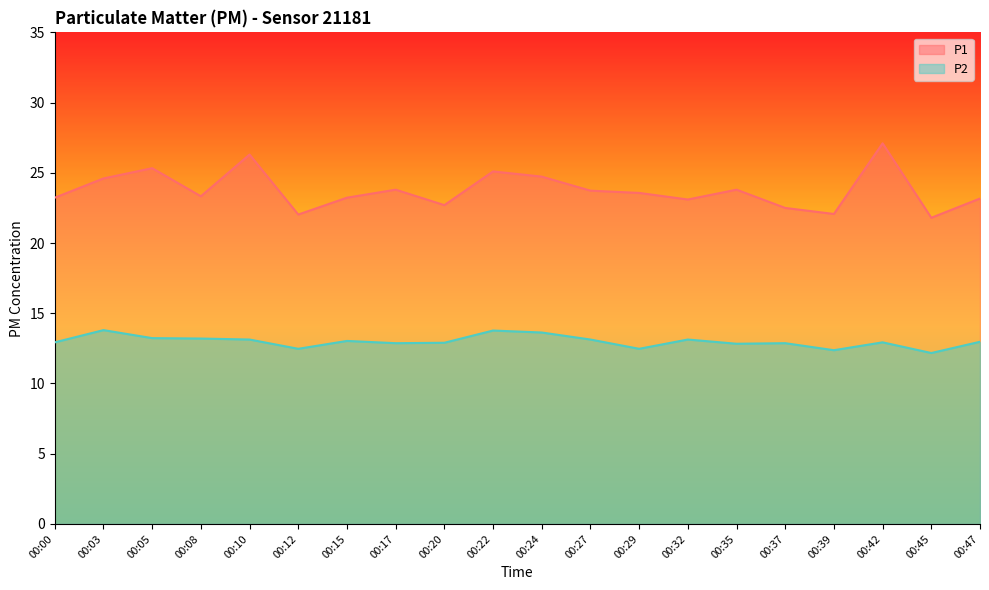

What is the total value across all series at 00:15?

36.3